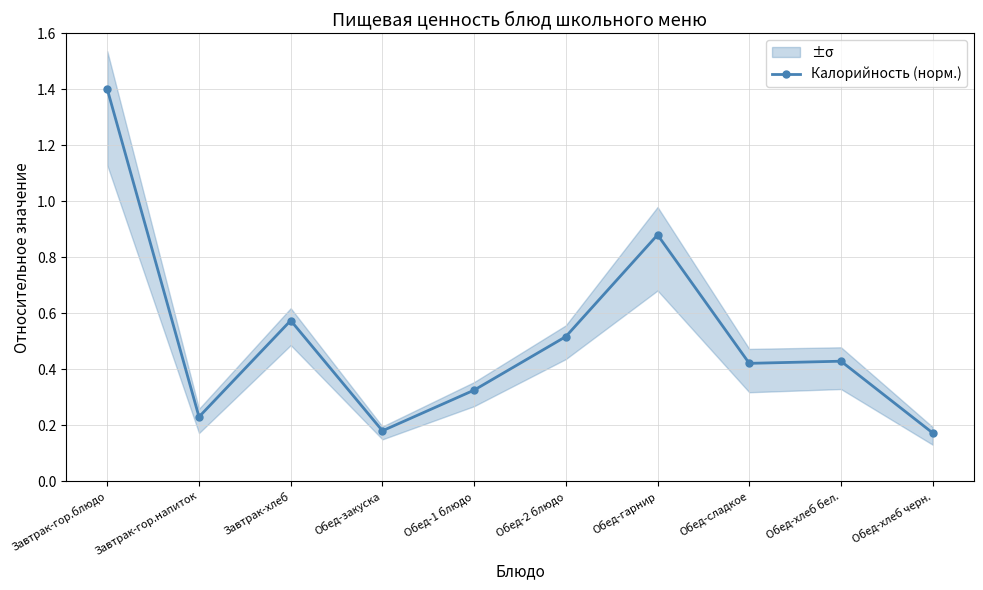

What position from the right is Обед-1 блюдо?

6